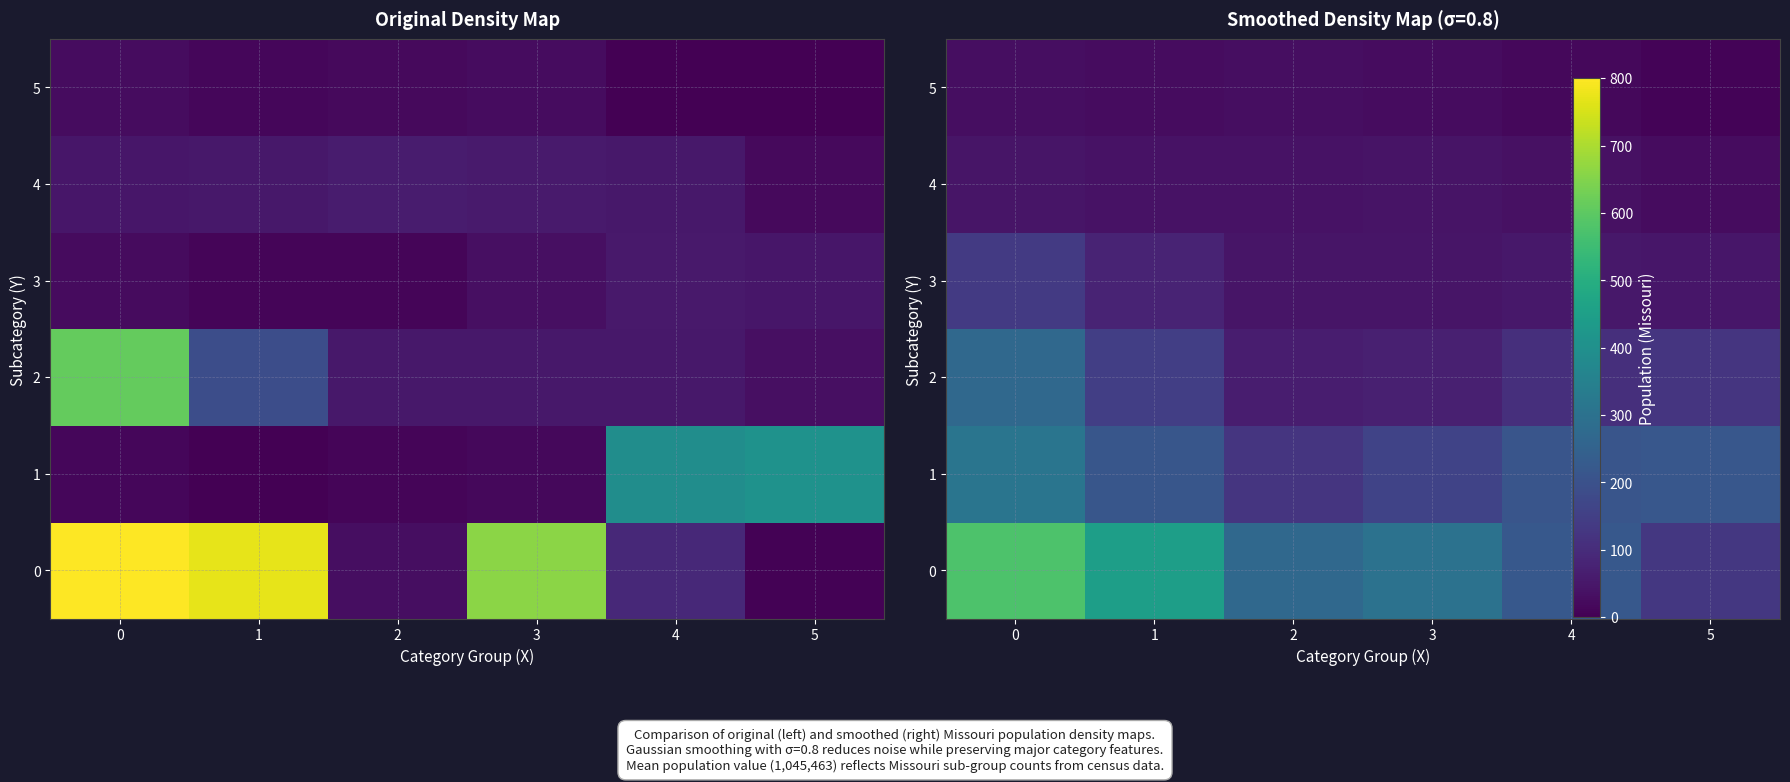

Is it true that 3 equals 179.3 at 0?

False